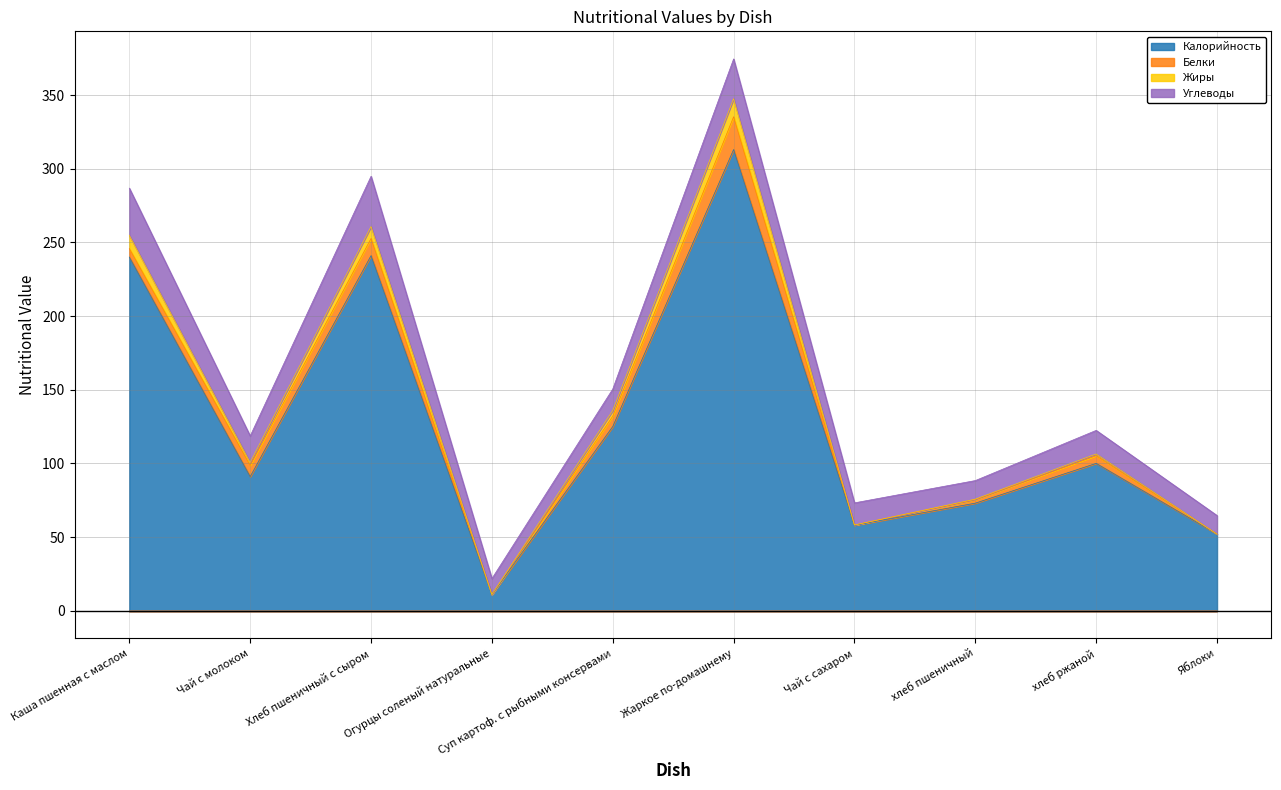

True or false: Калорийность has a value of 32 at Яблоки.

False